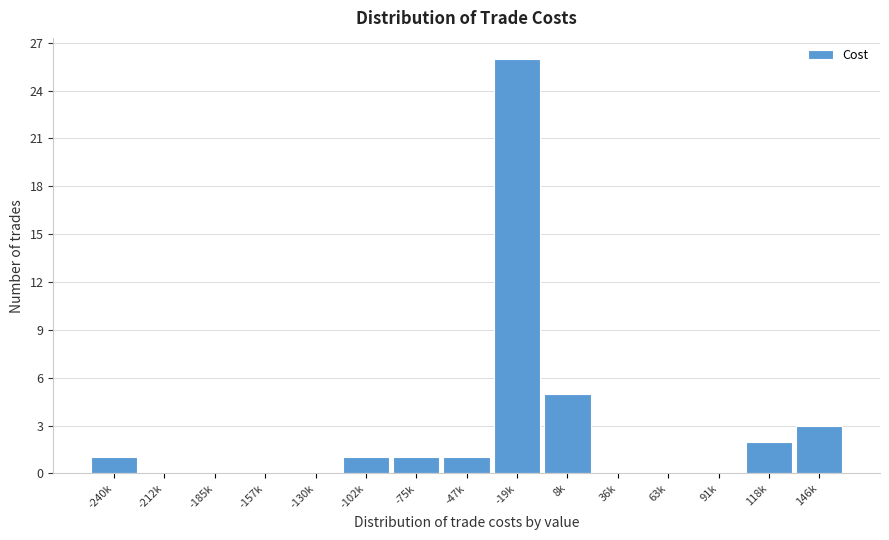

Reading left to right, what are all the values shown in this chart?

-240k=1	-212k=0	-185k=0	-157k=0	-130k=0	-102k=1	-75k=1	-47k=1	-19k=26	8k=5	36k=0	63k=0	91k=0	118k=2	146k=3